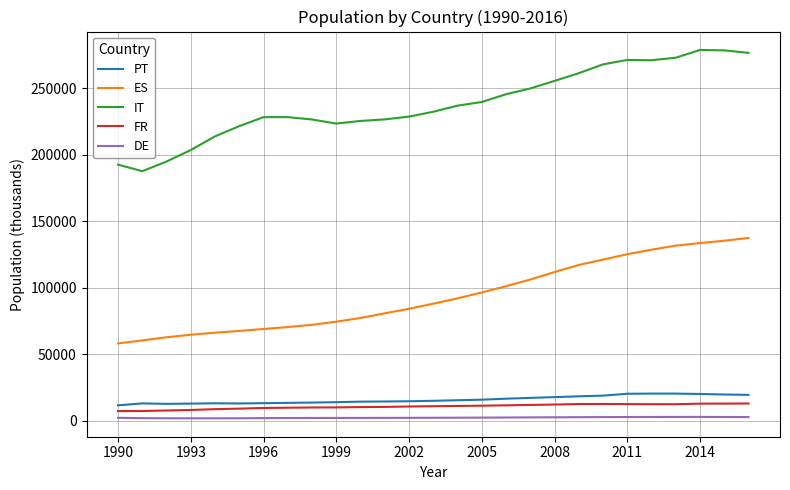

What is the greatest value displayed?

278685